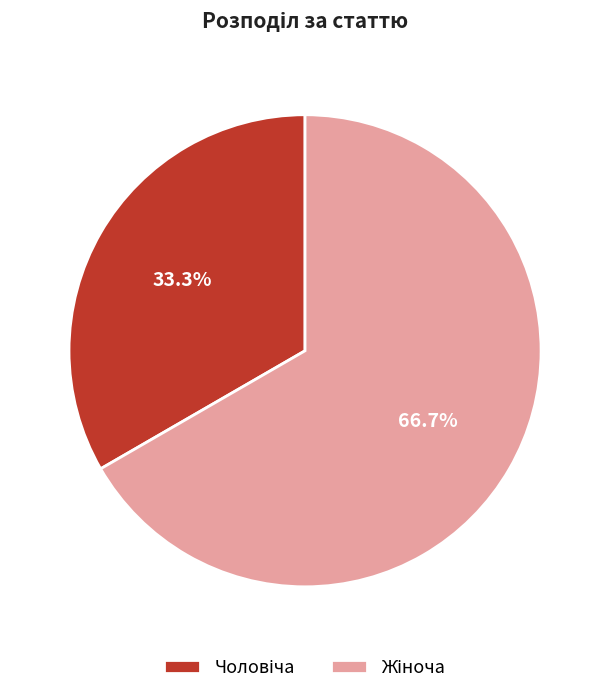

How many slices are in this pie chart?

2